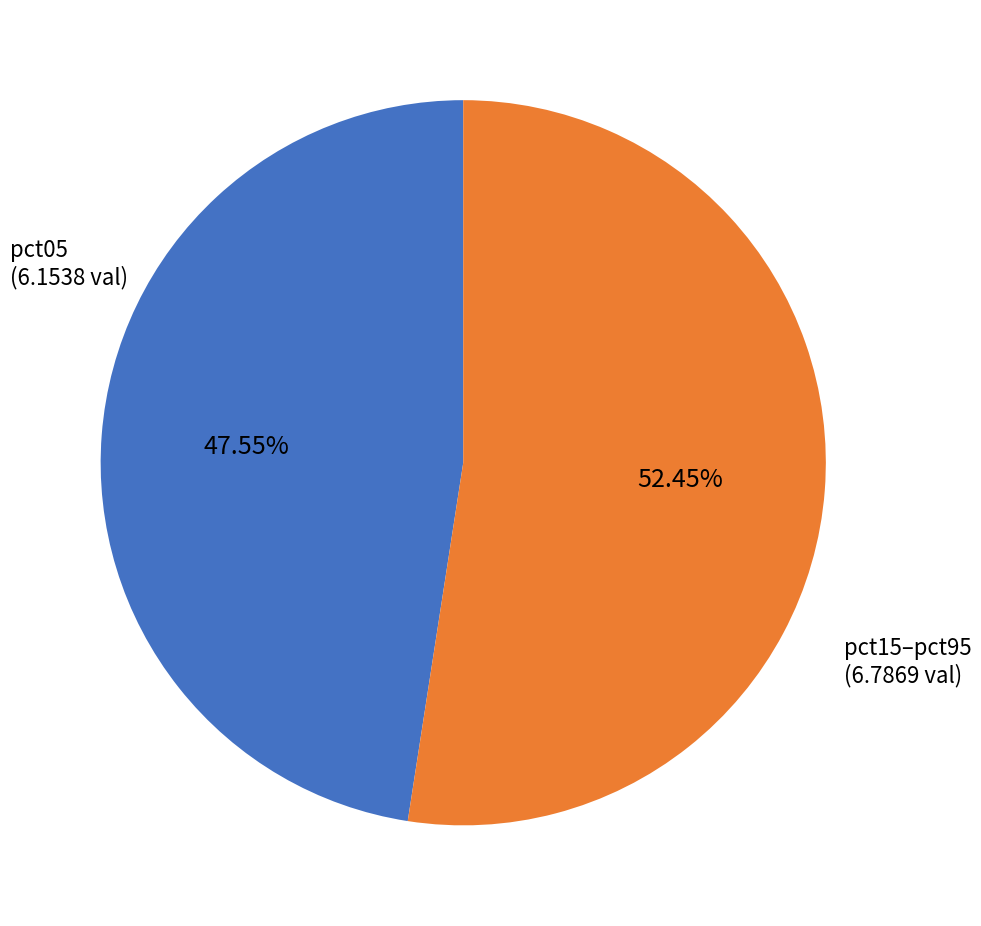

Is there any slice that represents more than half of the pie?

Yes